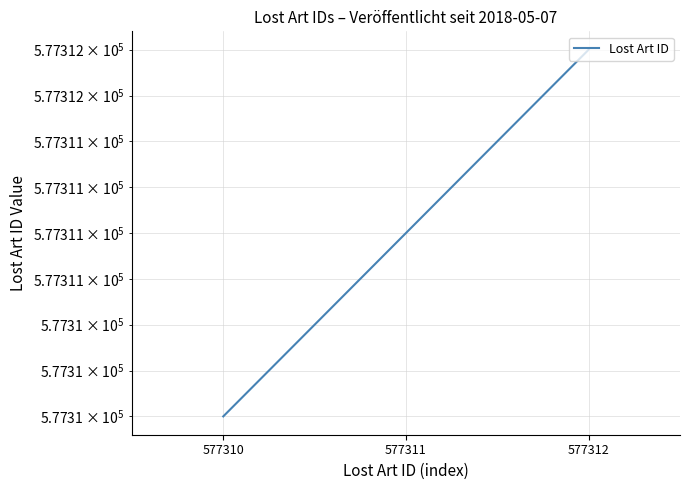

At which category does the chart reach its peak across all series?

577312